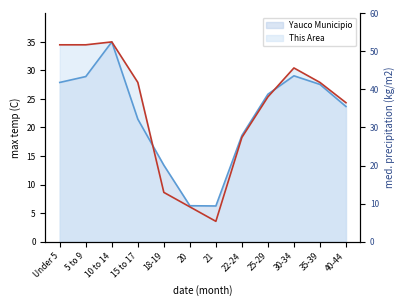

Rank the categories by Yauco Municipio value from highest to lowest.

10 to 14, 30-34, 5 to 9, Under 5, 35-39, 25-29, 40-44, 15 to 17, 22-24, 18-19, 20, 21